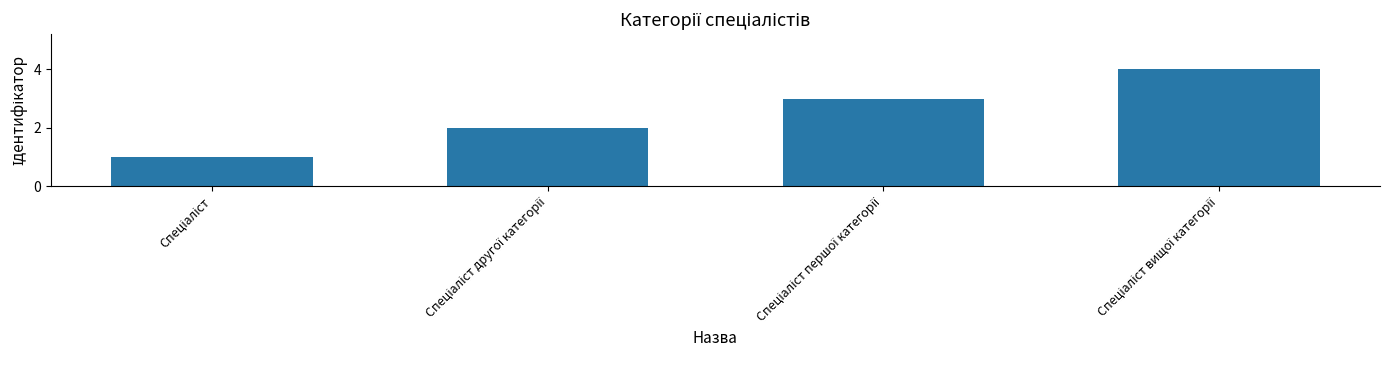

What is the sum of all values?

10